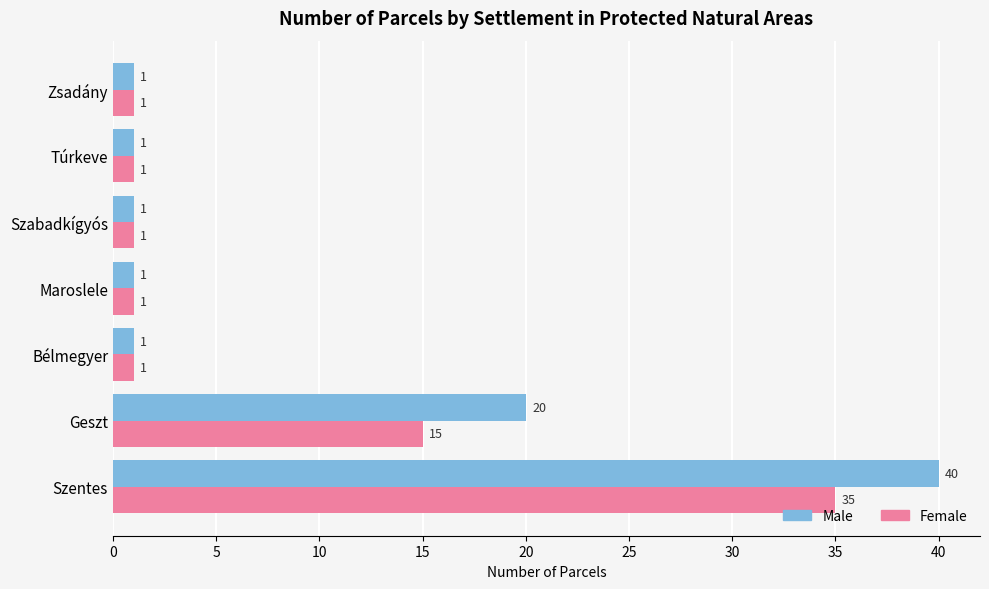

At how many categories does at least one series exceed 37?

1